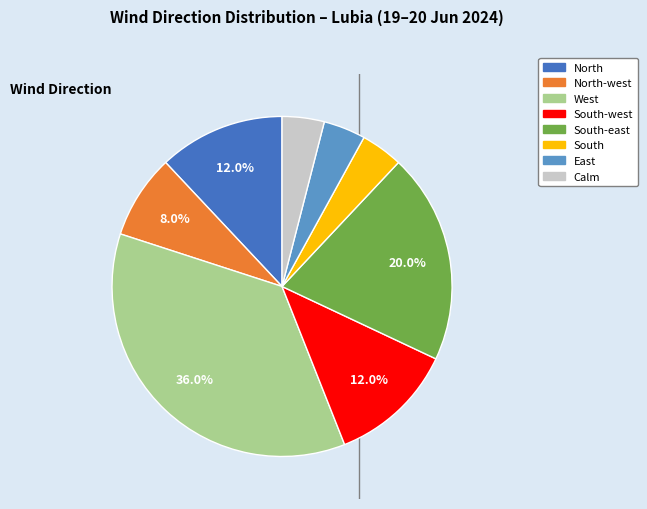

Which slice is the largest?

West